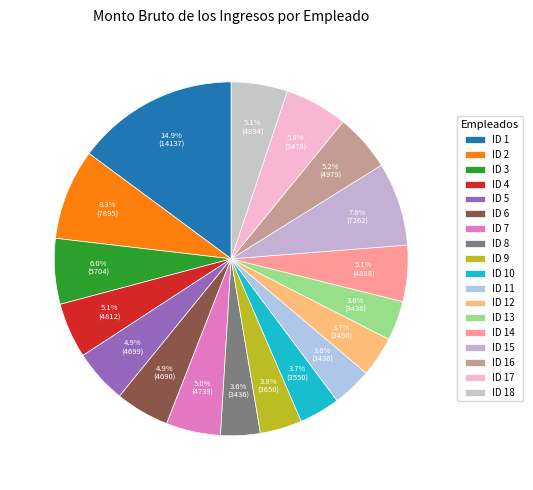

How many segments does this pie chart have?

18